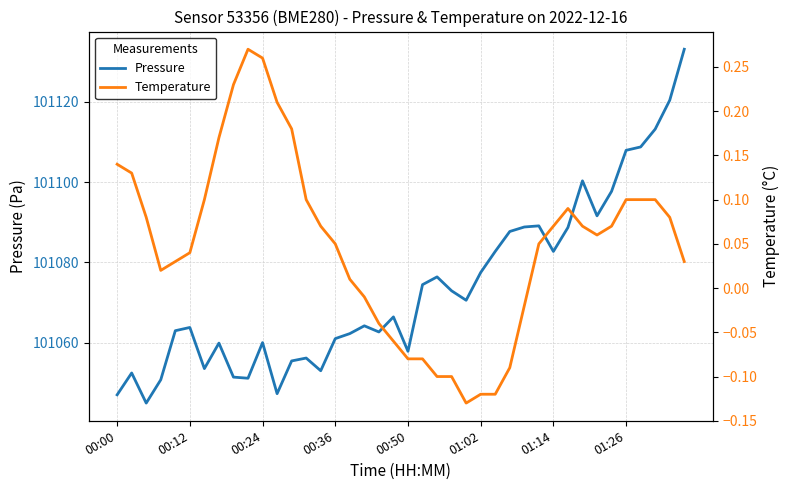

How many values in Temperature are below zero?

12